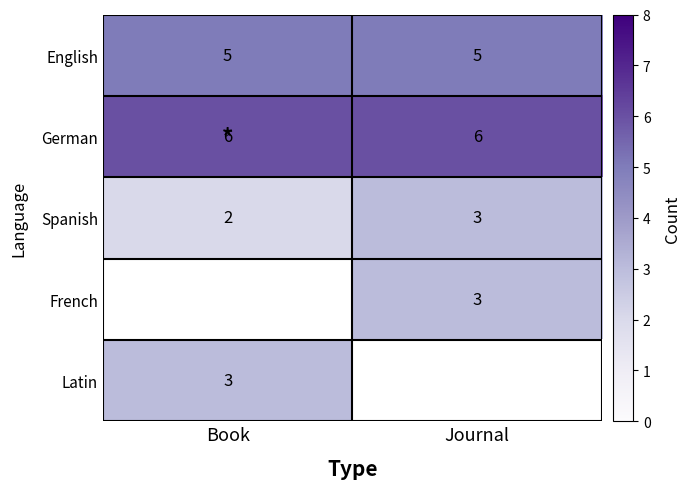

What is the average value of the English series?

5